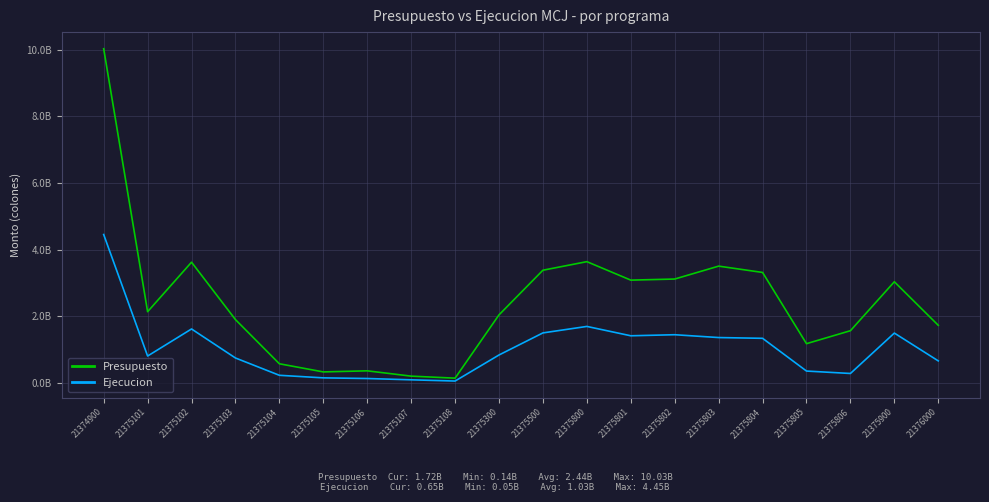

What is the total value across all series at 21375107?

281665894.4